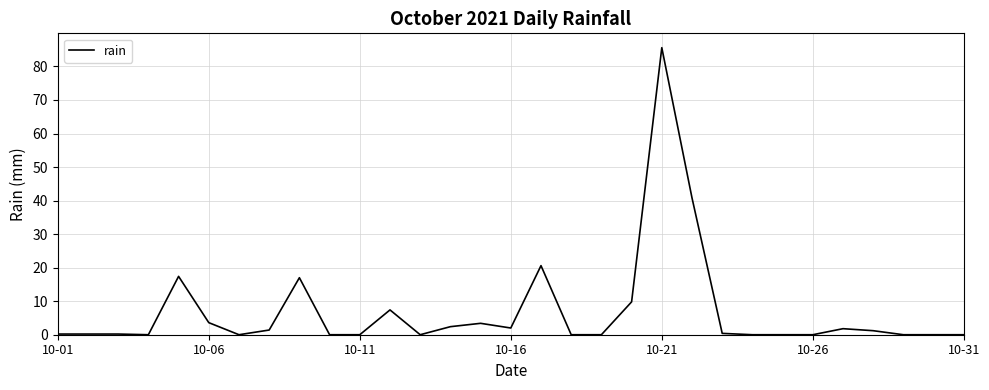

What is the difference between the maximum and minimum values?

85.6